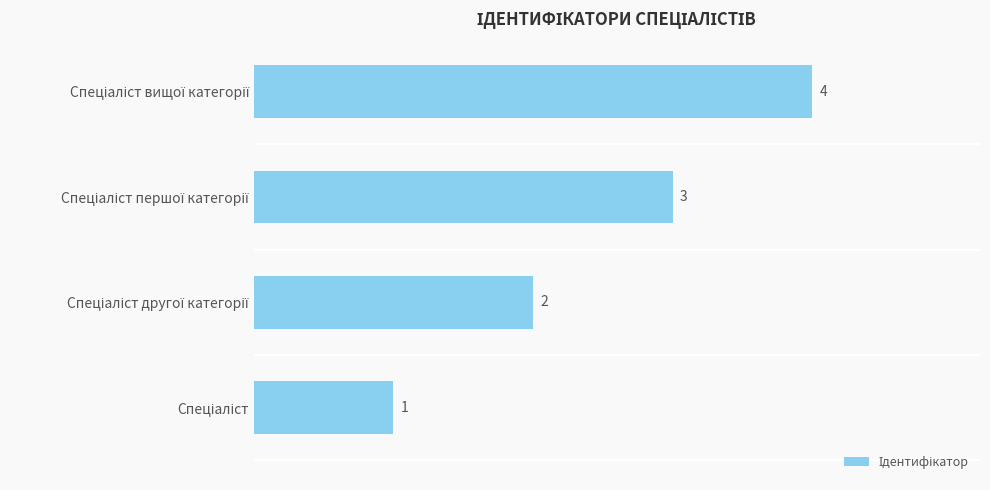

How many values are between 2 and 4?

3